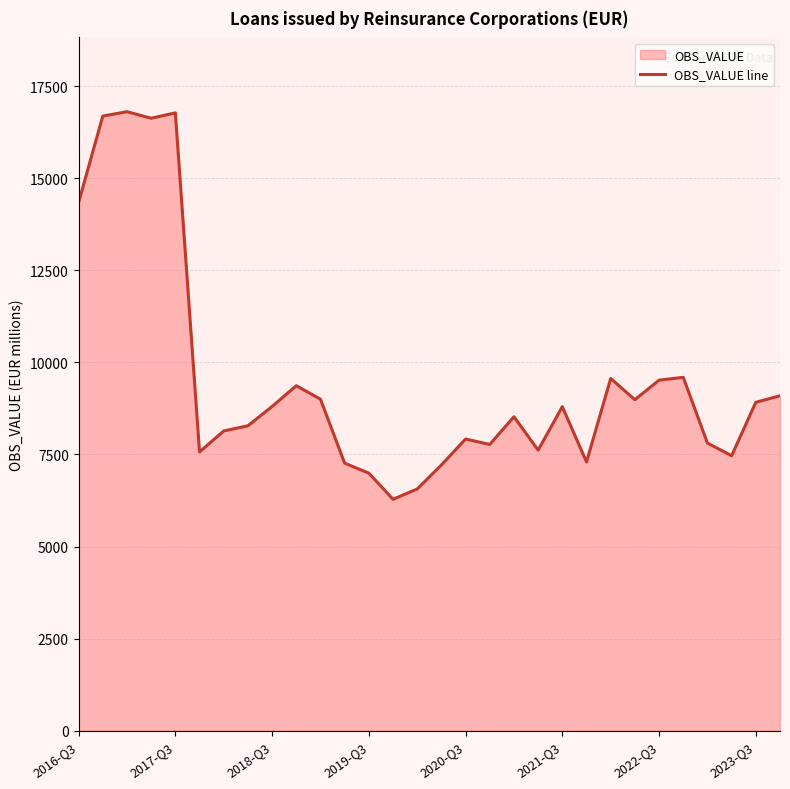

The value at 2020-Q3 is 7917.8. True or false?

True